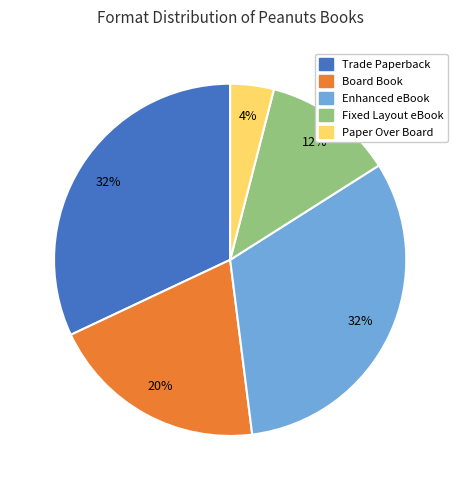

Approximately how many times larger is the value at Board Book compared to Enhanced eBook?

0.6